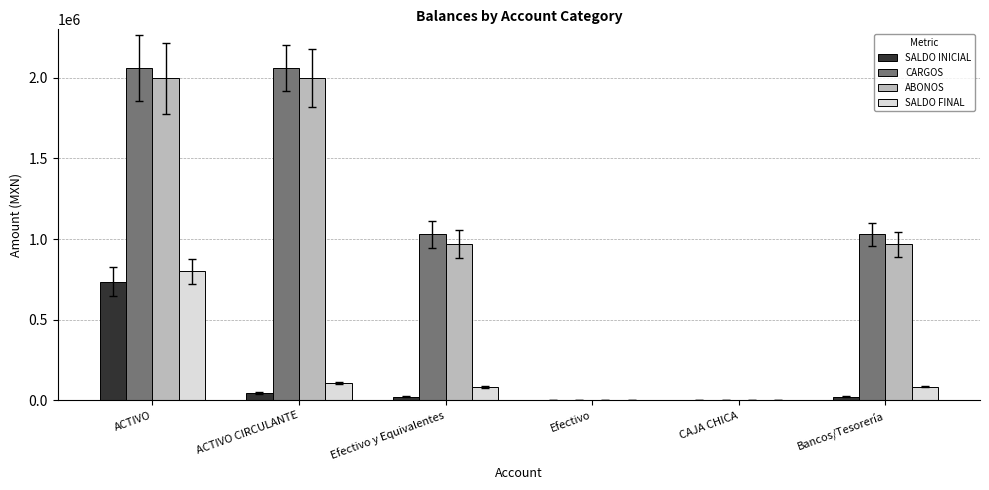

Reading left to right, list all the values displayed in this chart.

SALDO INICIAL: ACTIVO=736785.3	ACTIVO CIRCULANTE=45829.4	Efectivo y Equivalentes=23127.0	Efectivo=0.0	CAJA CHICA=0.0	Bancos/Tesorería=23127.0
CARGOS: ACTIVO=2060016.1	ACTIVO CIRCULANTE=2060016.1	Efectivo y Equivalentes=1030008.0	Efectivo=0.0	CAJA CHICA=0.0	Bancos/Tesorería=1030008.0
ABONOS: ACTIVO=1997210.7	ACTIVO CIRCULANTE=1997210.7	Efectivo y Equivalentes=967202.6	Efectivo=0.0	CAJA CHICA=0.0	Bancos/Tesorería=967202.6
SALDO FINAL: ACTIVO=799590.7	ACTIVO CIRCULANTE=108634.8	Efectivo y Equivalentes=85932.4	Efectivo=0.0	CAJA CHICA=0.0	Bancos/Tesorería=85932.4